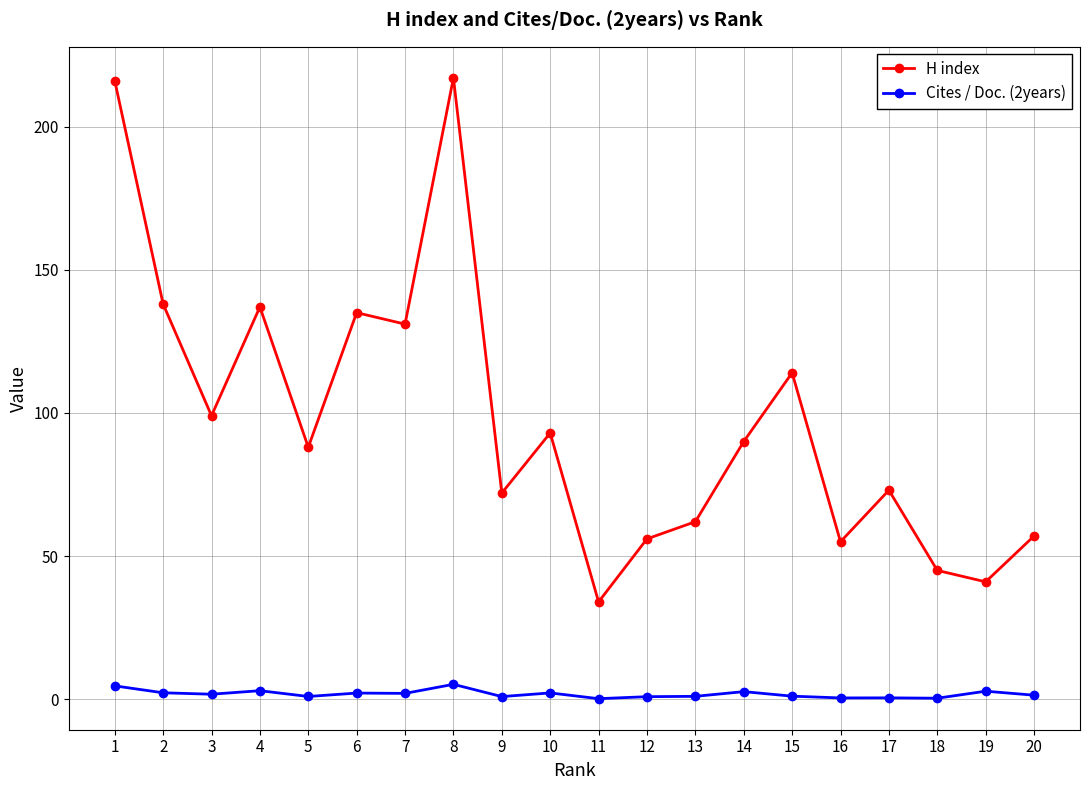

True or false: H index and Cites / Doc. (2years) intersect in this chart.

False